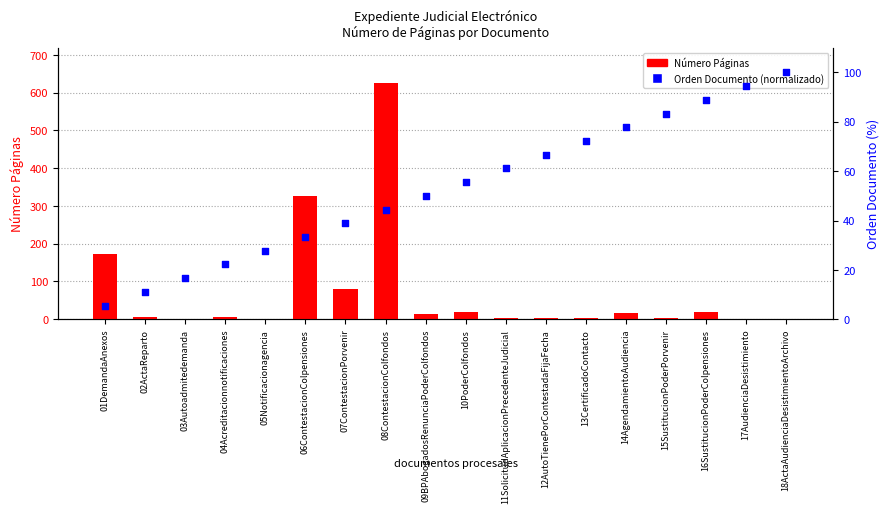

Which series has the largest total across all categories?

Número Páginas